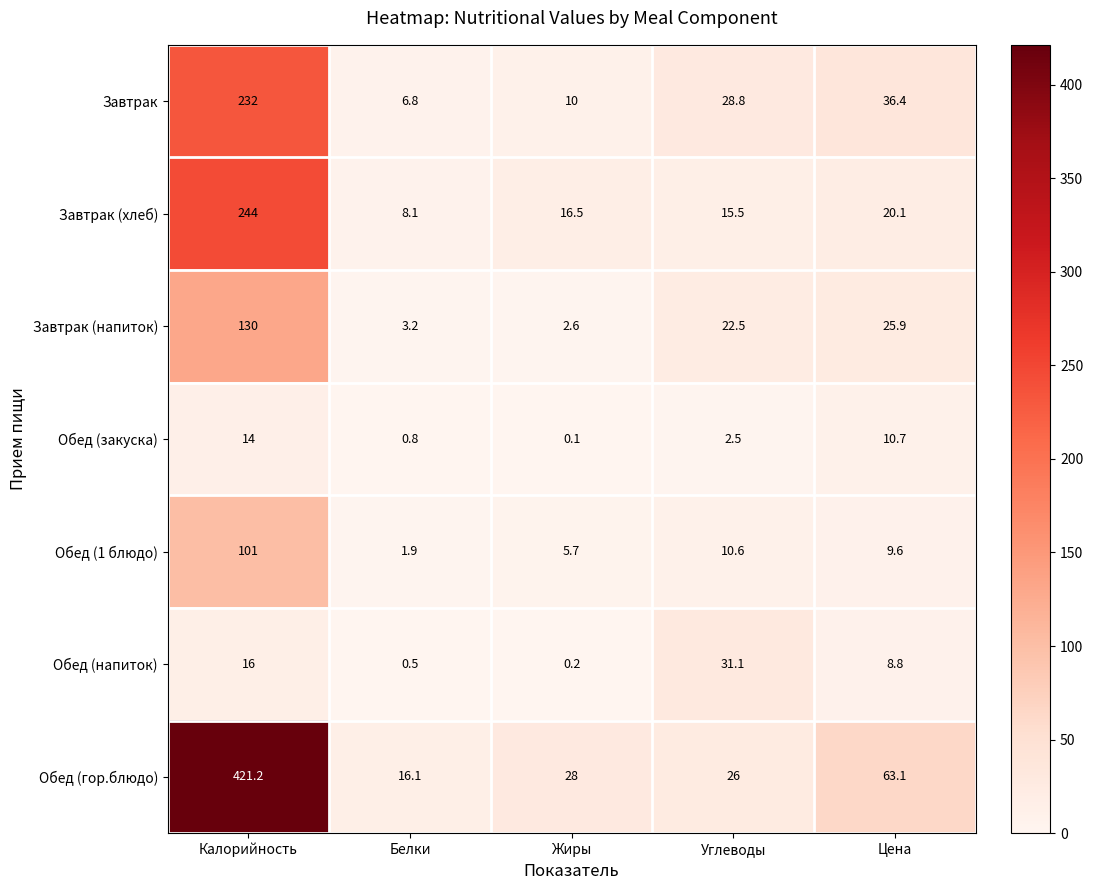

Which category has the lowest value across all series?

Жиры